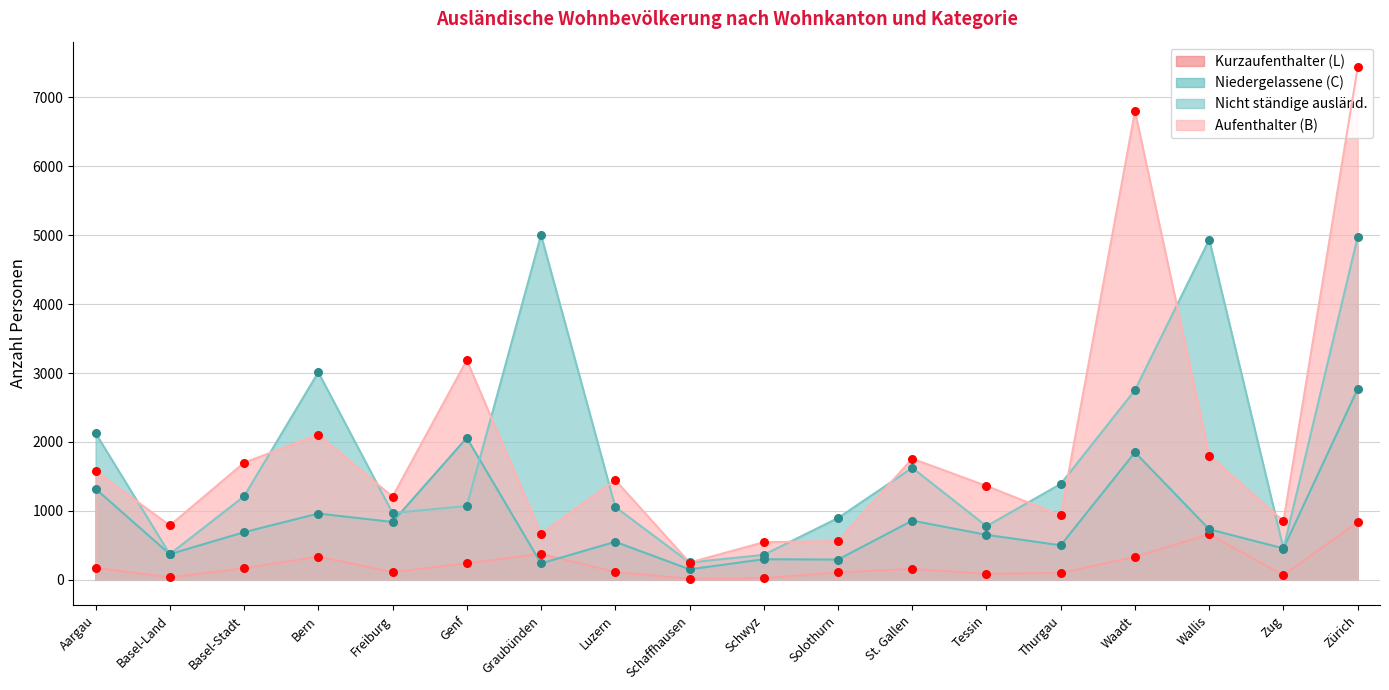

At which category is the sum across all series the highest?

Zürich